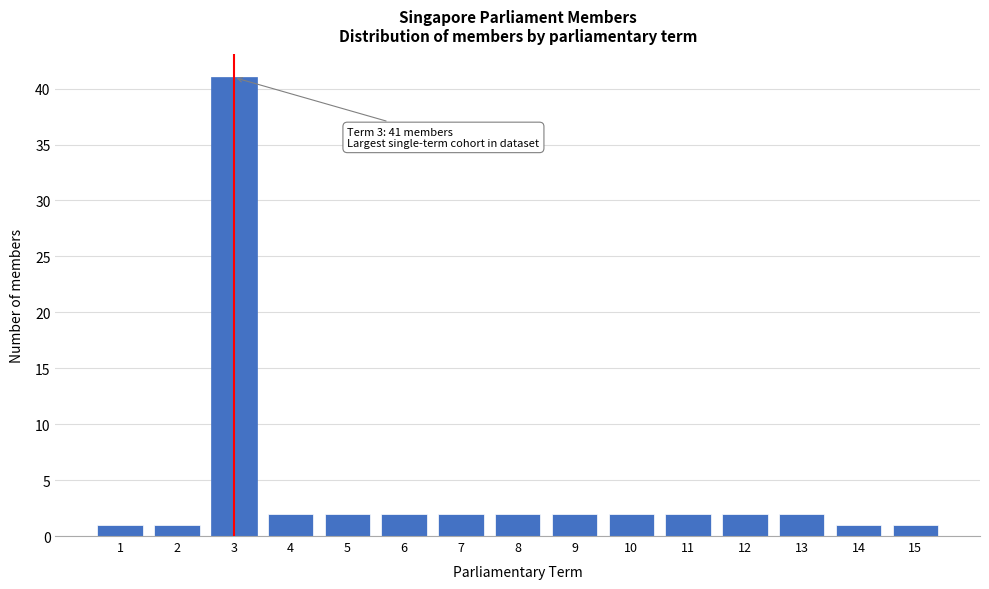

Reading left to right, extract all data points from this chart.

1=1	2=1	3=41	4=2	5=2	6=2	7=2	8=2	9=2	10=2	11=2	12=2	13=2	14=1	15=1